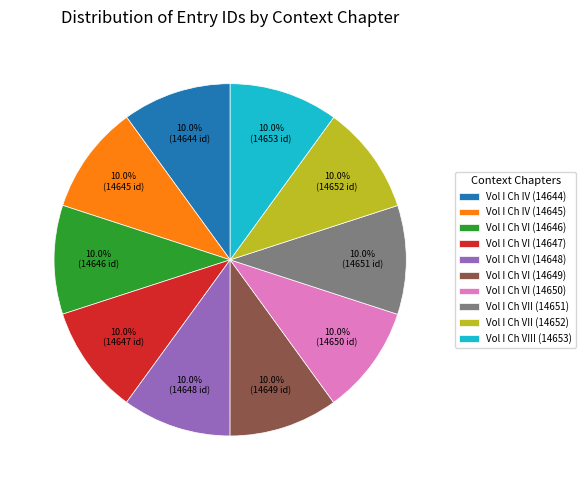

Combined, what portion of the pie is Vol I Ch VI (14647) and Vol I Ch VIII (14653)?

20.0%